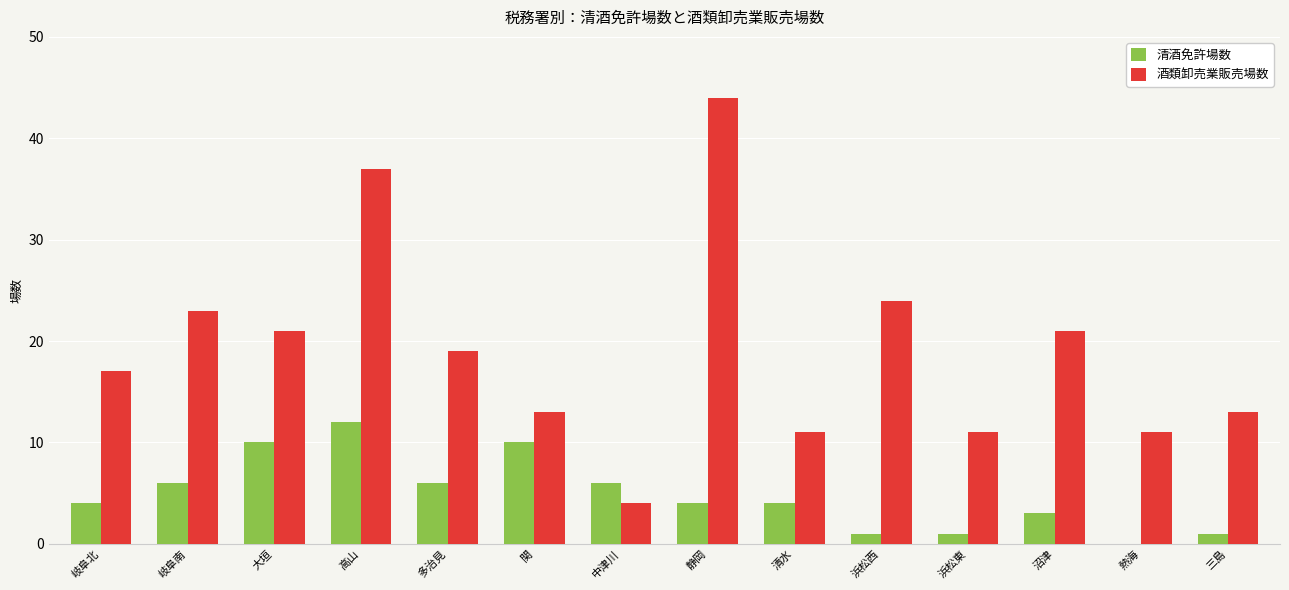

Are the bars grouped side by side (vs. stacked)?

Yes